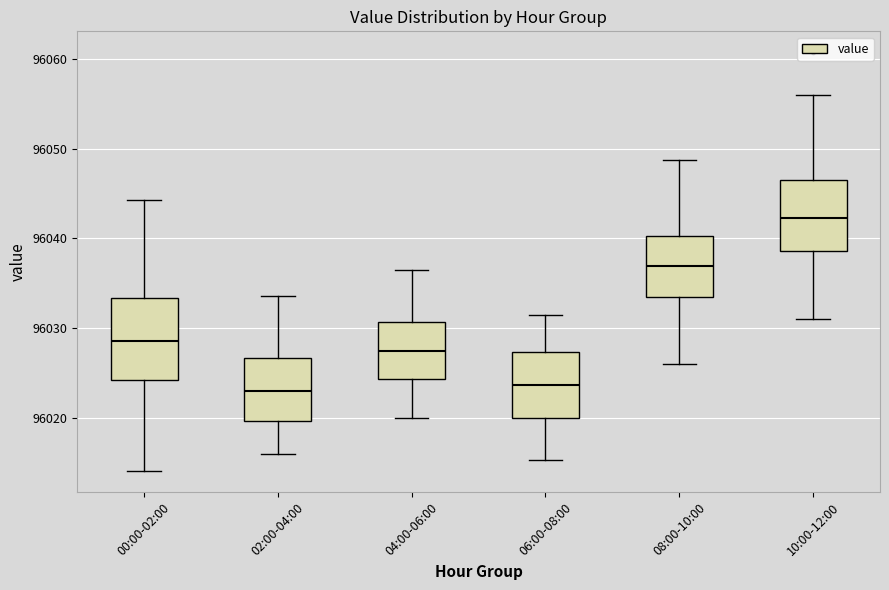

Reading left to right, transcribe this box plot: for each box, give where its median line is, the range the box spans, and where its two whiskers end, as read against the y-axis. The values are not printed on the chart, so give them approximately, as read against the axis.

00:00-02:00: median 96029, box 96024 to 96033, whiskers 96014 to 96044
02:00-04:00: median 96023, box 96020 to 96027, whiskers 96016 to 96034
04:00-06:00: median 96027, box 96024 to 96031, whiskers 96020 to 96037
06:00-08:00: median 96024, box 96020 to 96027, whiskers 96015 to 96032
08:00-10:00: median 96037, box 96033 to 96040, whiskers 96026 to 96049
10:00-12:00: median 96042, box 96039 to 96047, whiskers 96031 to 96056